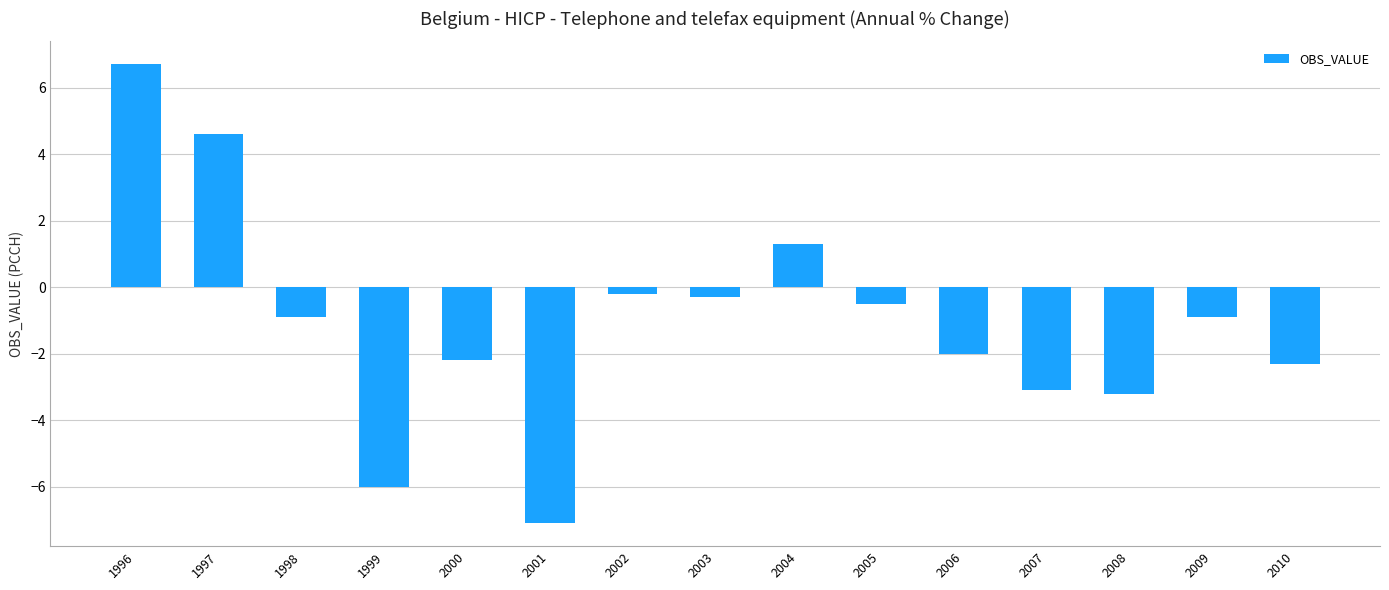

The chart shows a value of 1.3 at 2004. True or false?

True